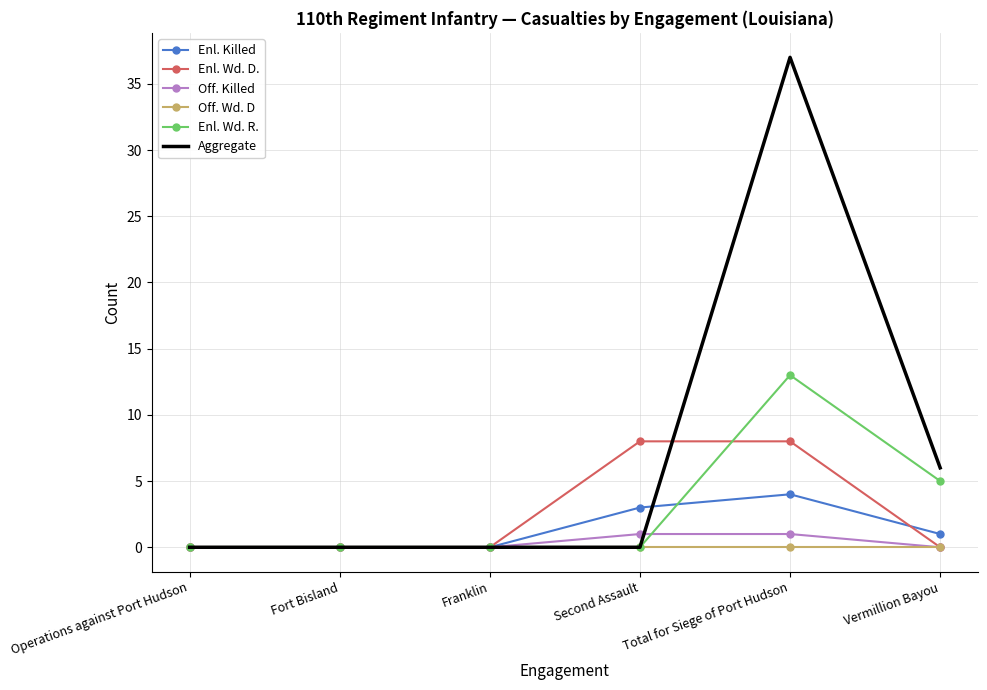

Reading left to right, transcribe all the data shown in this chart.

Enl. Killed: Operations against Port Hudson=0	Fort Bisland=0	Franklin=0	Second Assault=3	Total for Siege of Port Hudson=4	Vermillion Bayou=1
Enl. Wd. D.: Operations against Port Hudson=0	Fort Bisland=0	Franklin=0	Second Assault=8	Total for Siege of Port Hudson=8	Vermillion Bayou=0
Off. Killed: Operations against Port Hudson=0	Fort Bisland=0	Franklin=0	Second Assault=1	Total for Siege of Port Hudson=1	Vermillion Bayou=0
Off. Wd. D: Operations against Port Hudson=0	Fort Bisland=0	Franklin=0	Second Assault=0	Total for Siege of Port Hudson=0	Vermillion Bayou=0
Enl. Wd. R.: Operations against Port Hudson=0	Fort Bisland=0	Franklin=0	Second Assault=0	Total for Siege of Port Hudson=13	Vermillion Bayou=5
Aggregate: Operations against Port Hudson=0	Fort Bisland=0	Franklin=0	Second Assault=0	Total for Siege of Port Hudson=37	Vermillion Bayou=6